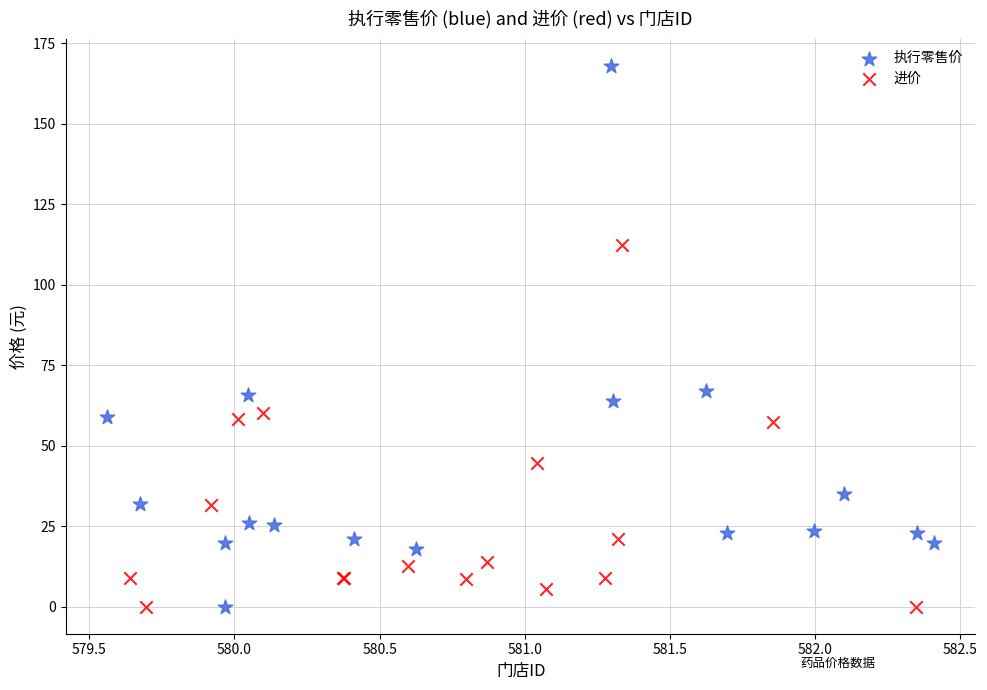

Which series contains the highest Y value?

执行零售价